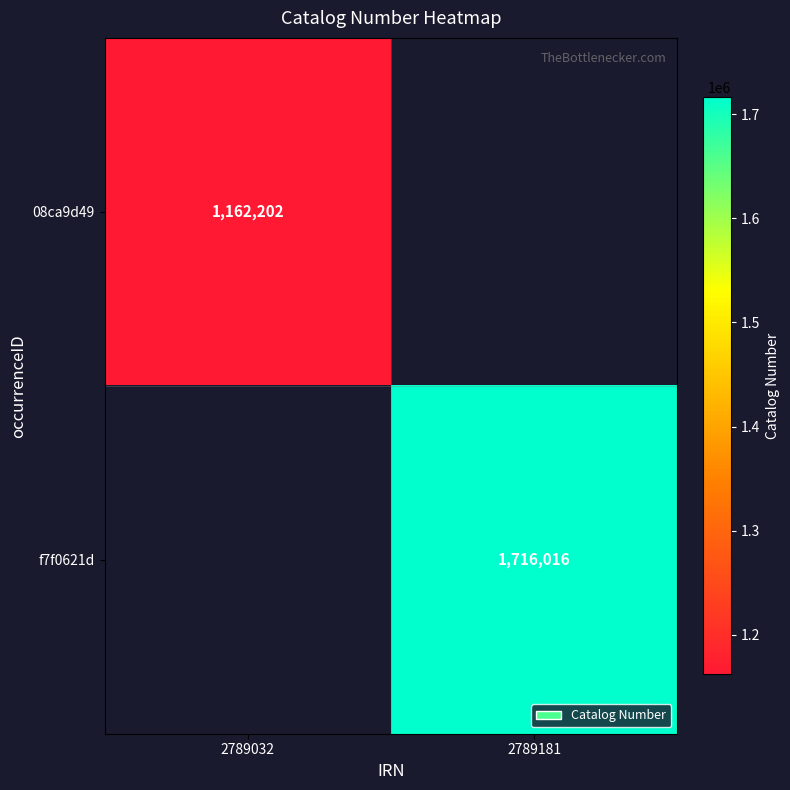

Is it true that 08ca9d49 equals 1537778 at 2789032?

False